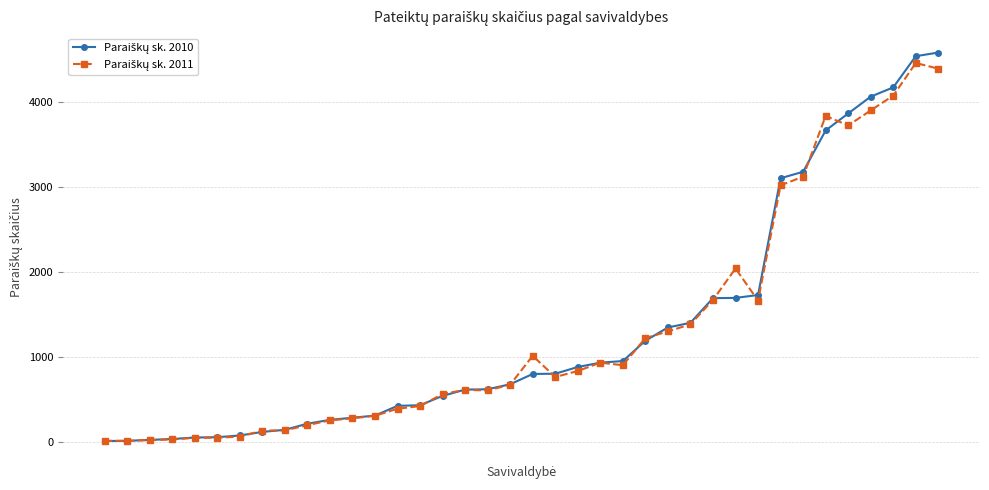

At how many categories does at least one series exceed 394?

25